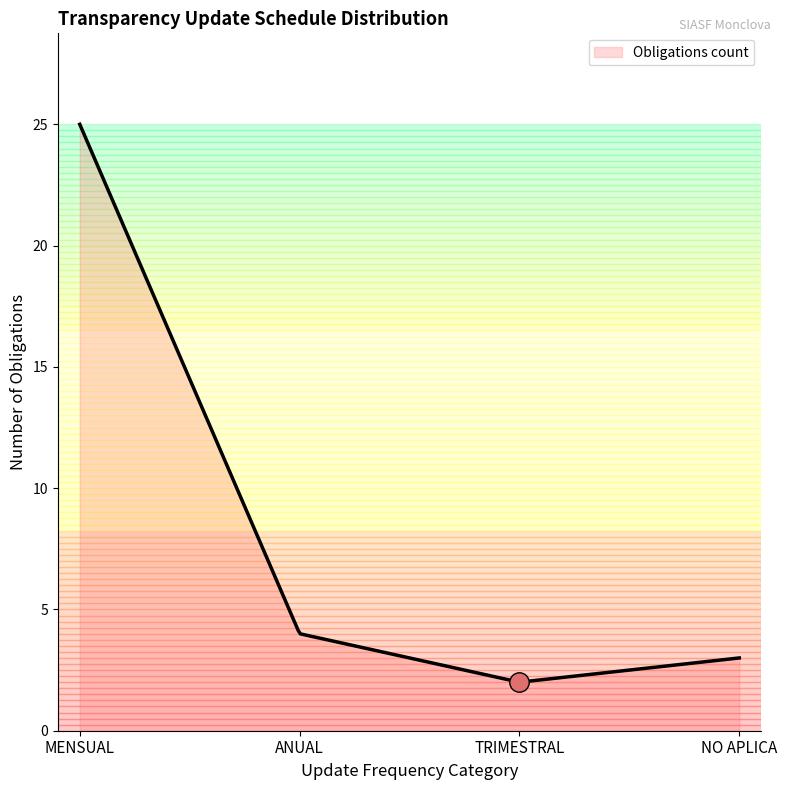

What is the greatest value displayed?

25.0